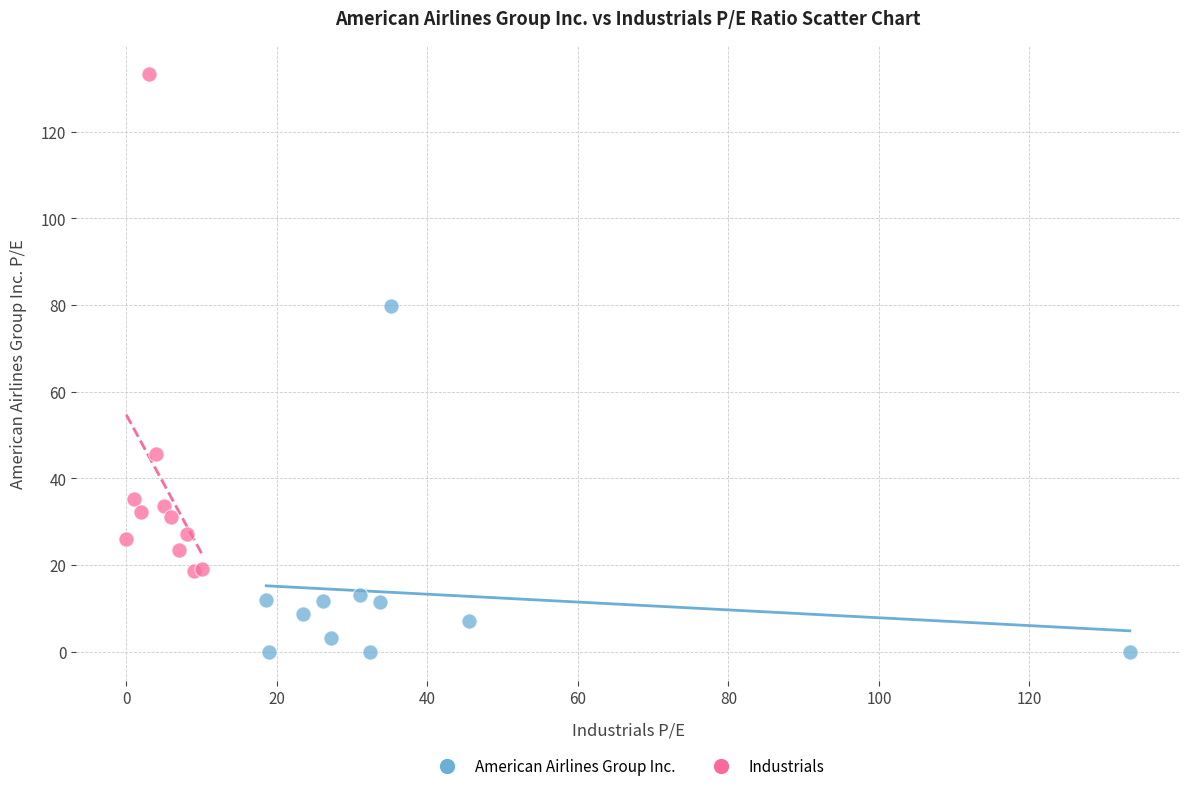

Which series contains the lowest Y value?

American Airlines Group Inc.